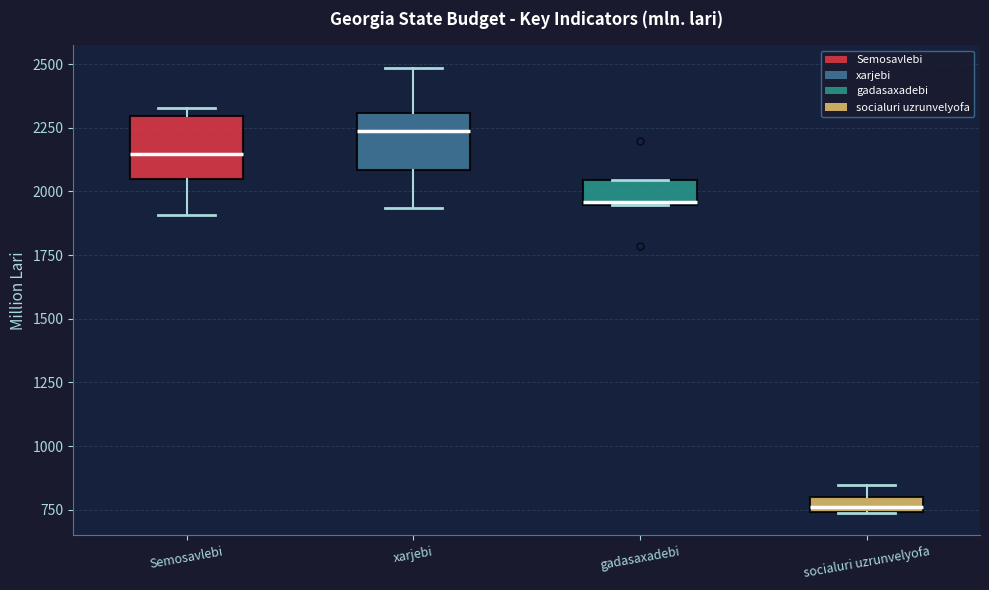

Where is the lower edge of the box for gadasaxadebi on the y-axis? The values are not printed on the chart, so give them approximately, as read against the axis.

1950